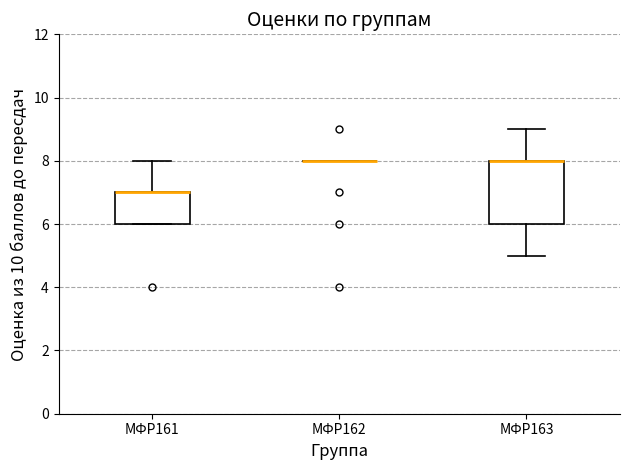

Reading left to right, transcribe this box plot: for each box, give where its median line is, the range the box spans, and where its two whiskers end, as read against the y-axis. The values are not printed on the chart, so give them approximately, as read against the axis.

МФР161: median 7 (drawn on the box's upper edge), box 6 to 7, whiskers 6 to 8
МФР162: box collapsed to a line at 8, whiskers 8 to 8
МФР163: median 8 (drawn on the box's upper edge), box 6 to 8, whiskers 5 to 9